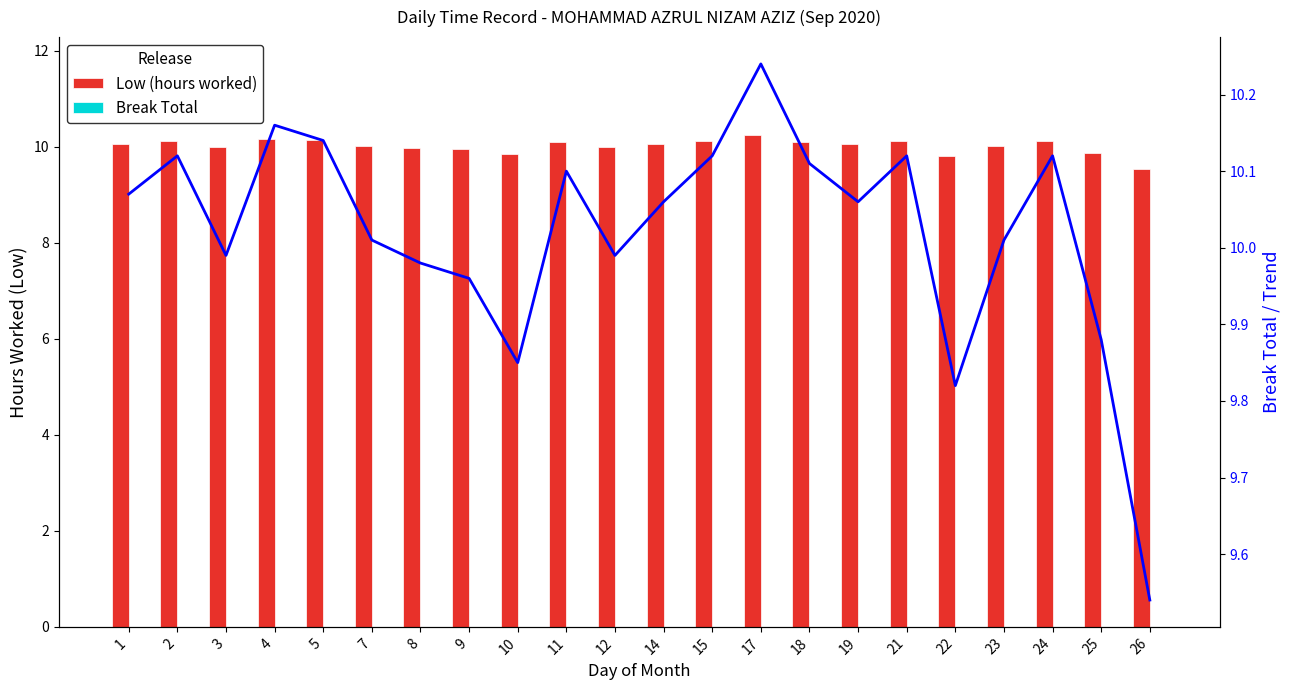

At which label does Trend (hours) first exceed 10?

1